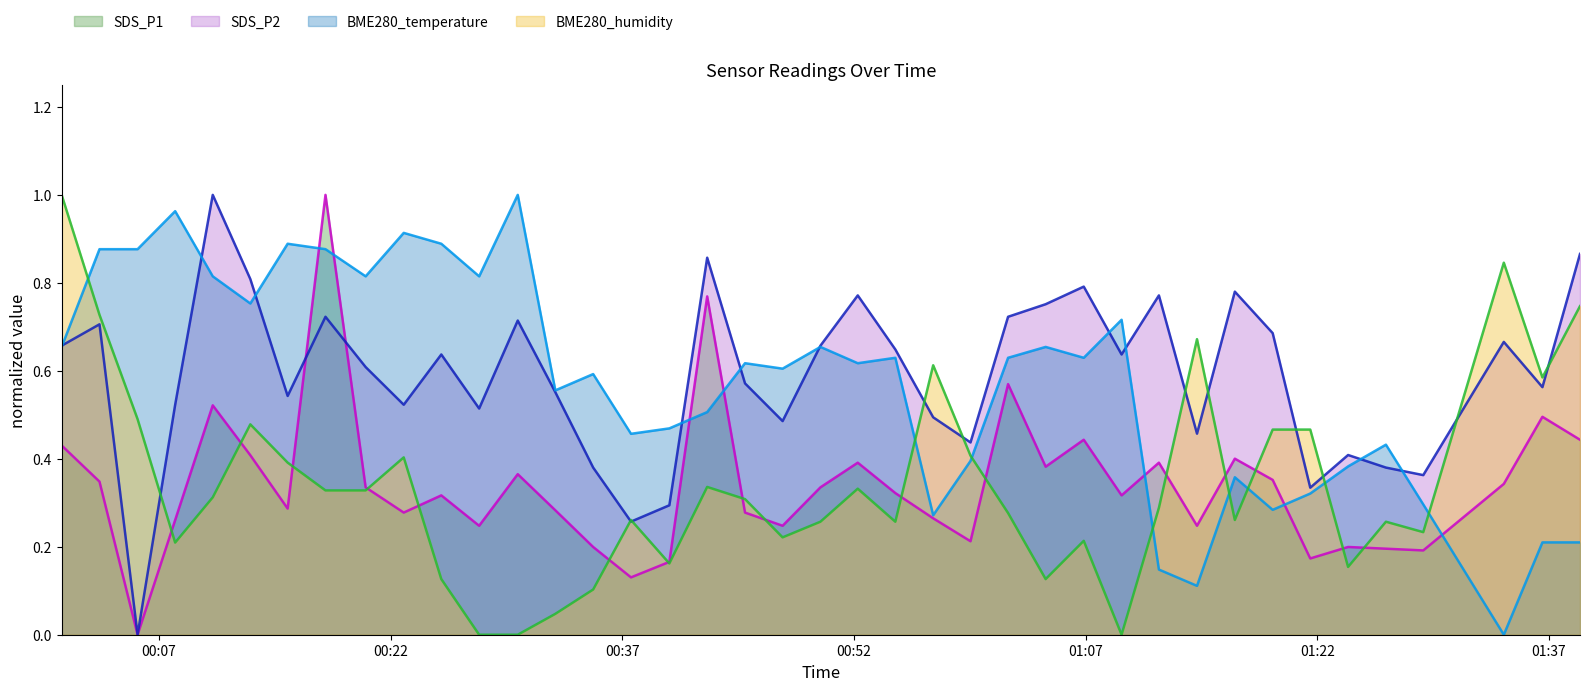

Is it true that SDS_P1 equals 0.3 at 2022/12/03 01:21:33?

False